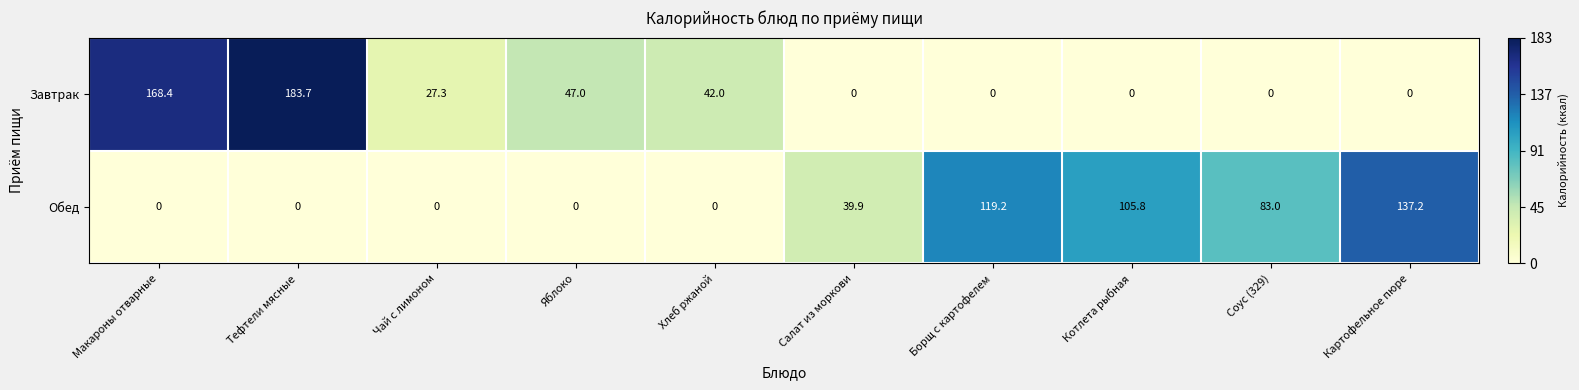

True or false: Обед has a value of 0.0 at Яблоко.

True